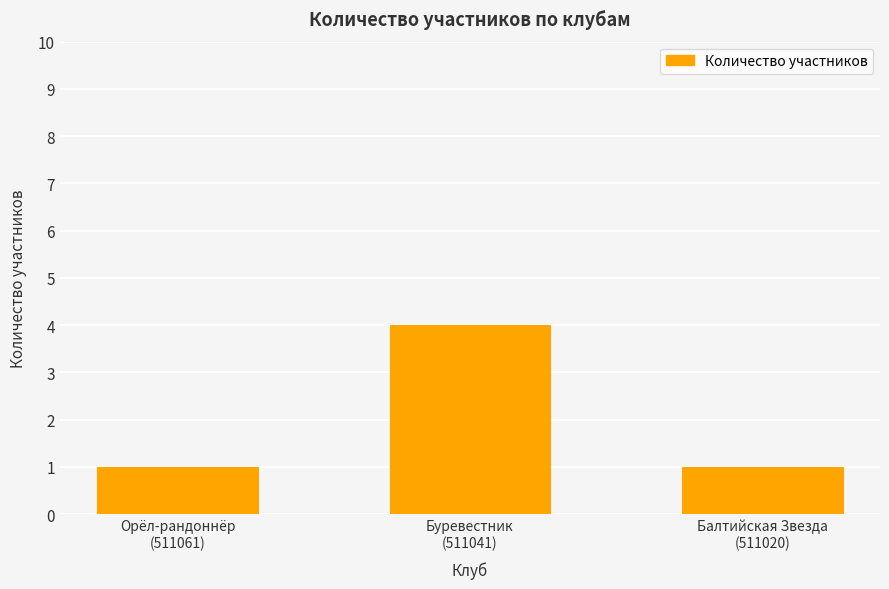

What is the label of the 1st bar from the left?

Орёл-рандоннёр
(511061)